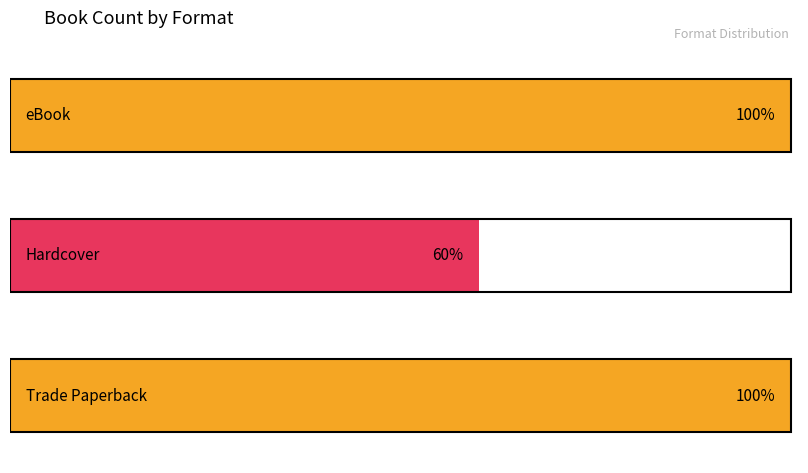

Which series has the largest total across all categories?

eBook